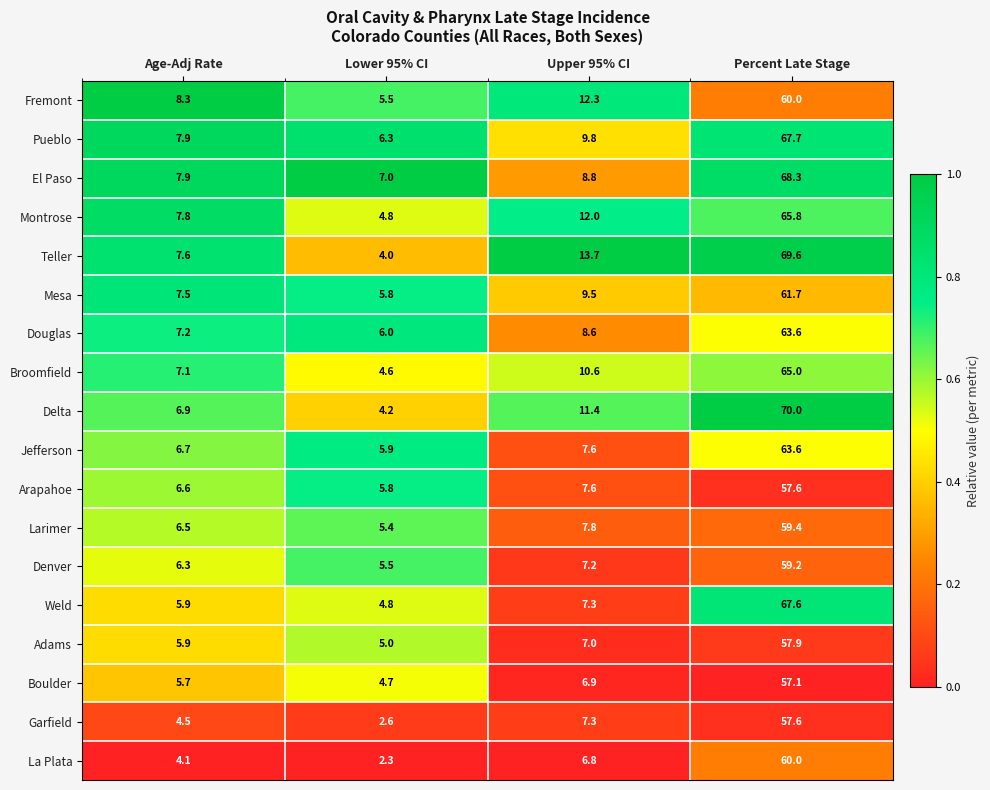

The Arapahoe series shows 2.5 at Lower 95% CI. True or false?

False